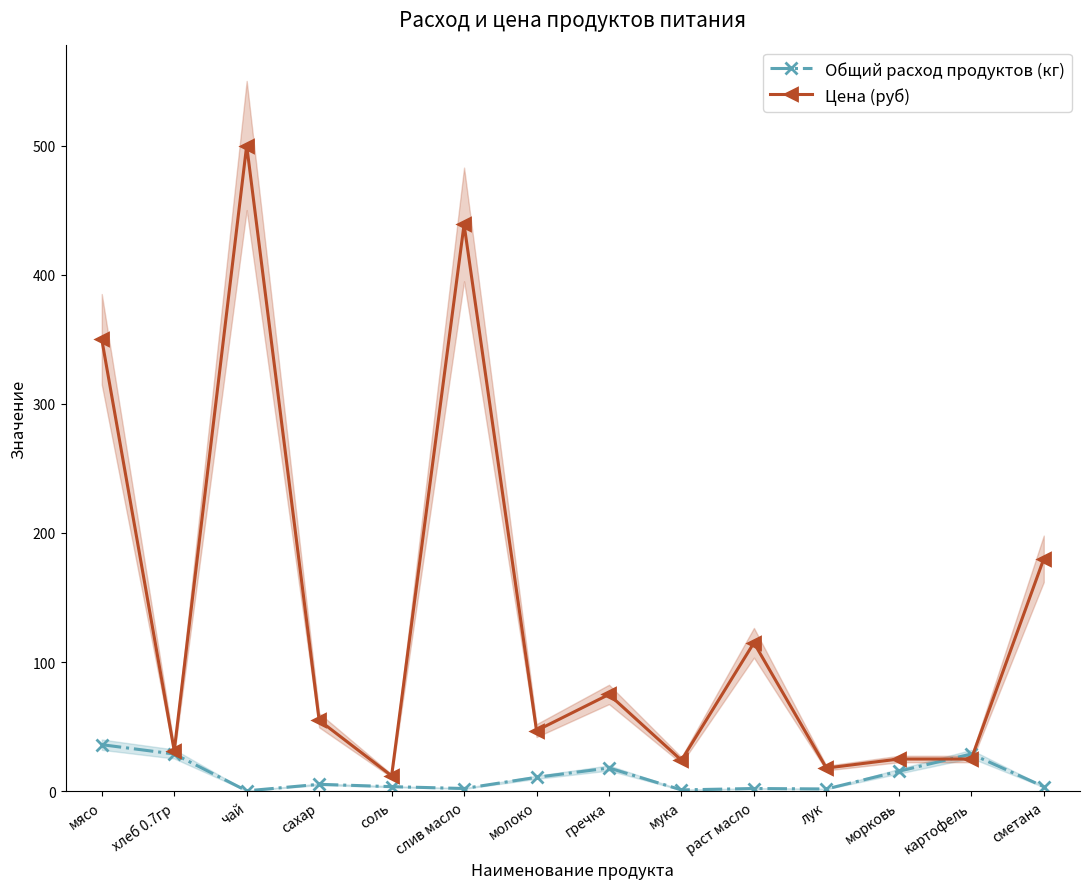

True or false: Общий расход продуктов (кг) has a value of 5.5 at соль.

False